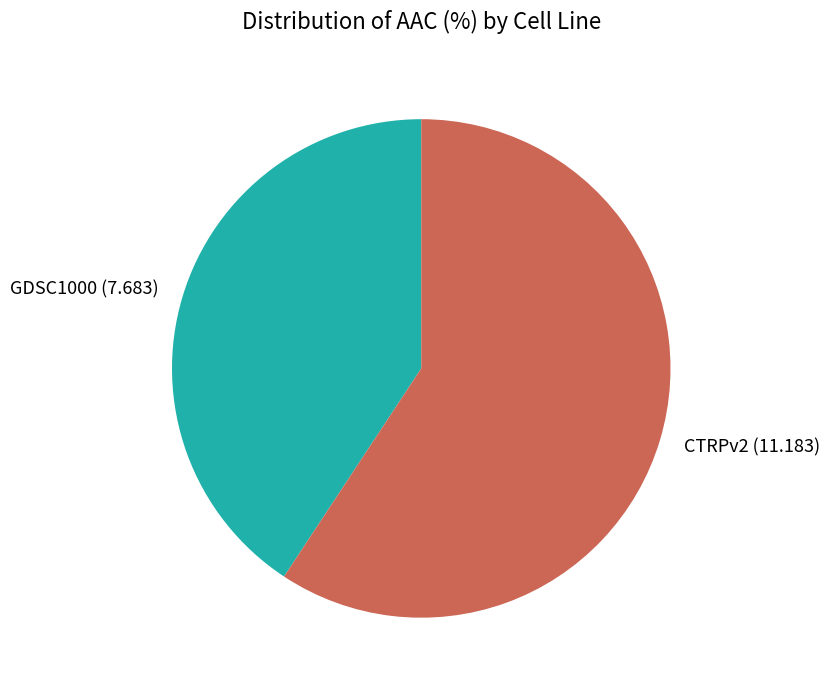

Combined, do GDSC1000 and CTRPv2 account for over 50%?

Yes